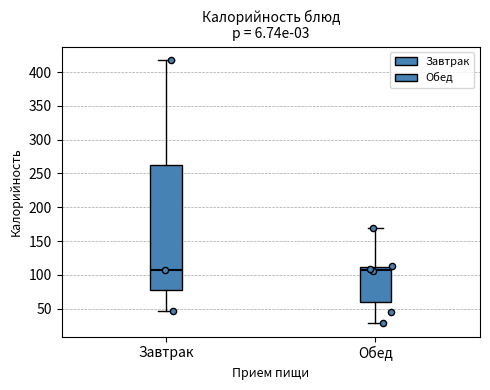

Reading left to right, read every box against the y-axis: the position of its median line, the range the box covers, and the ends of its whiskers. The values are not printed on the chart, so give them approximately, as read against the axis.

Завтрак: median 105, box 75 to 265, whiskers 45 to 420
Обед: median 105, box 60 to 110, whiskers 30 to 170